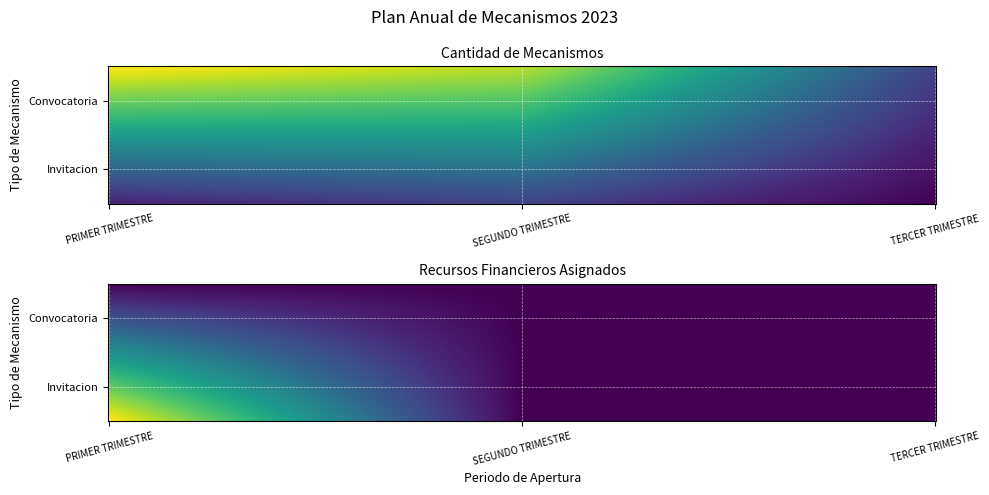

At how many categories does at least one series exceed 1438?

1